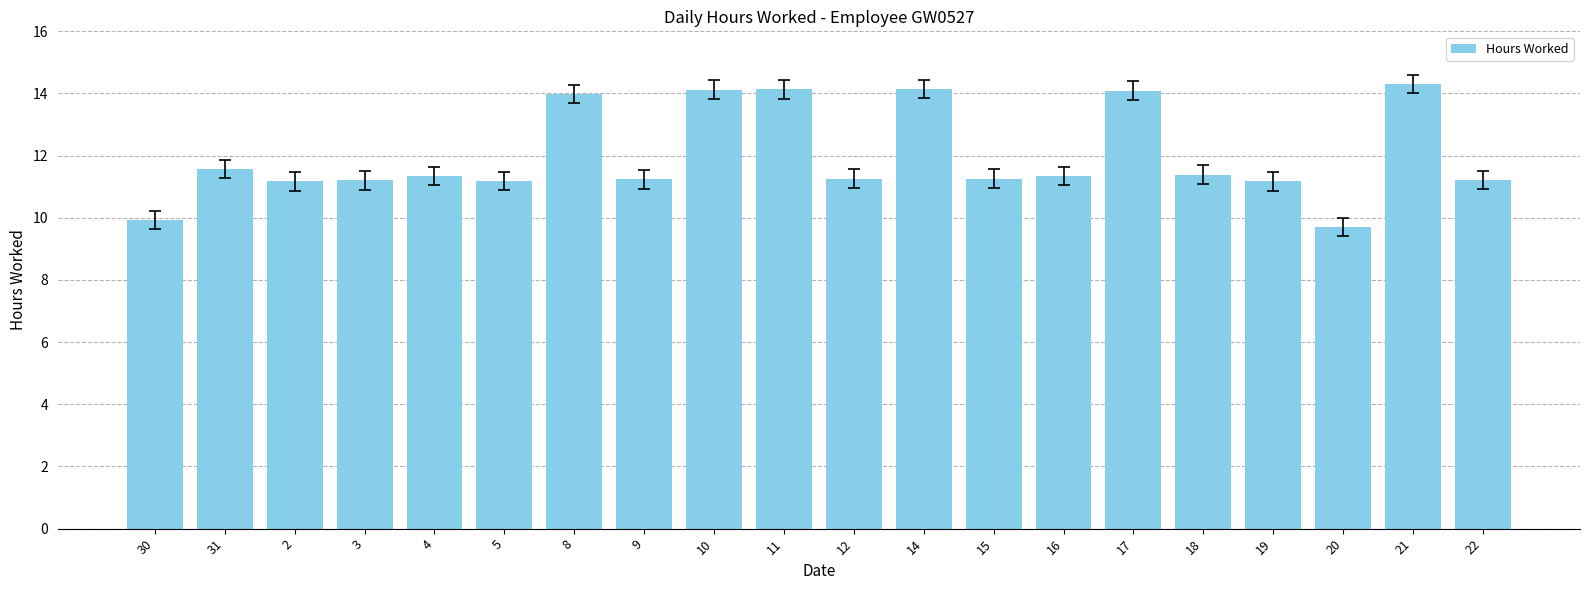

What is the ratio of the value at 18 to the value at 8?

0.8